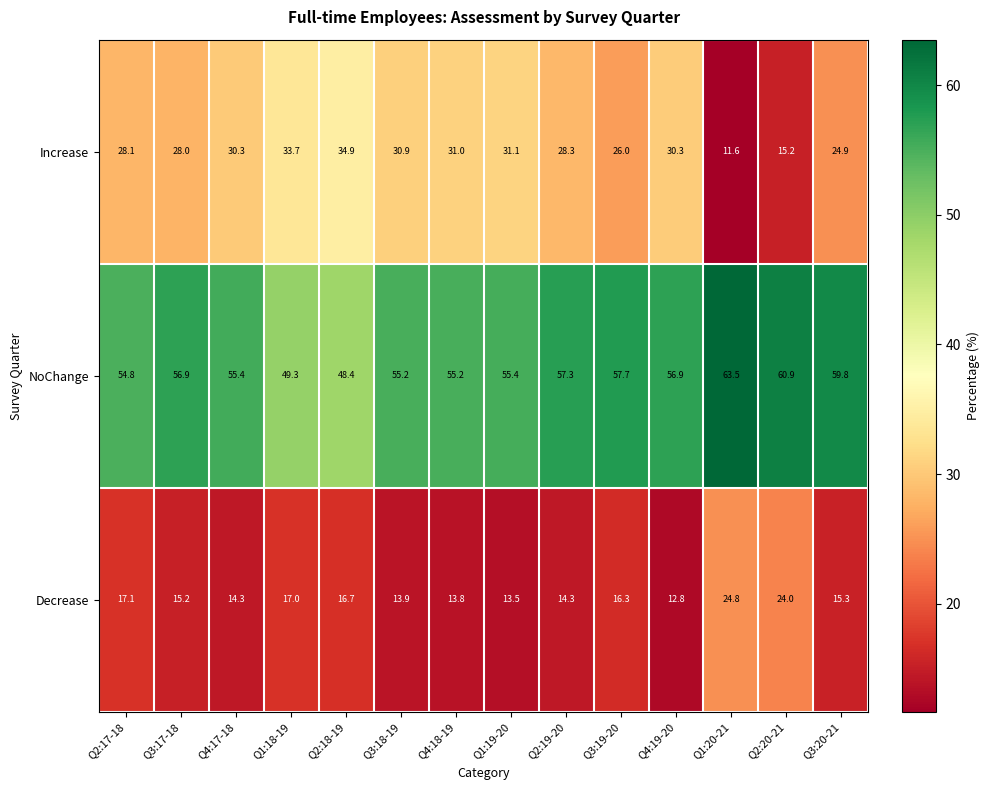

List the series in order of their peak value, lowest first.

Decrease, Increase, NoChange